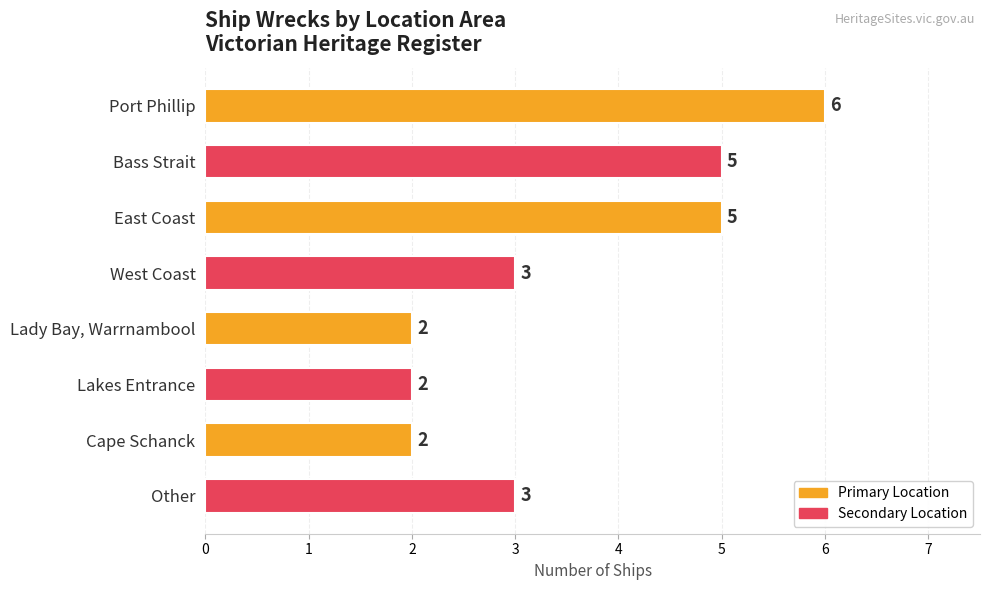

Reading top to bottom, transcribe all the data shown in this chart.

6	5	5	3	2	2	2	3